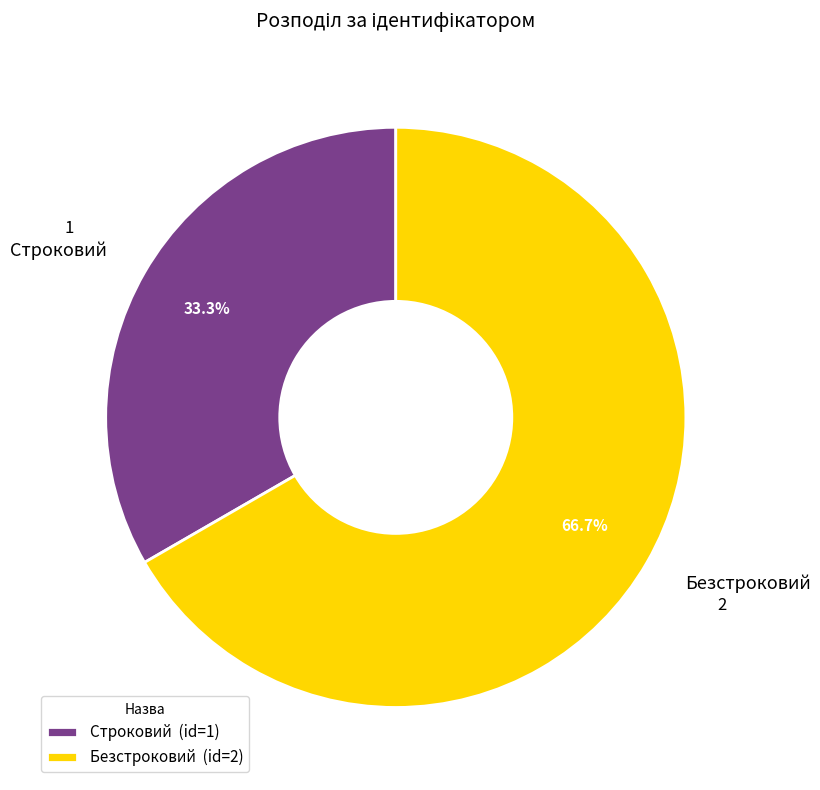

Count the number of slices in the pie.

2